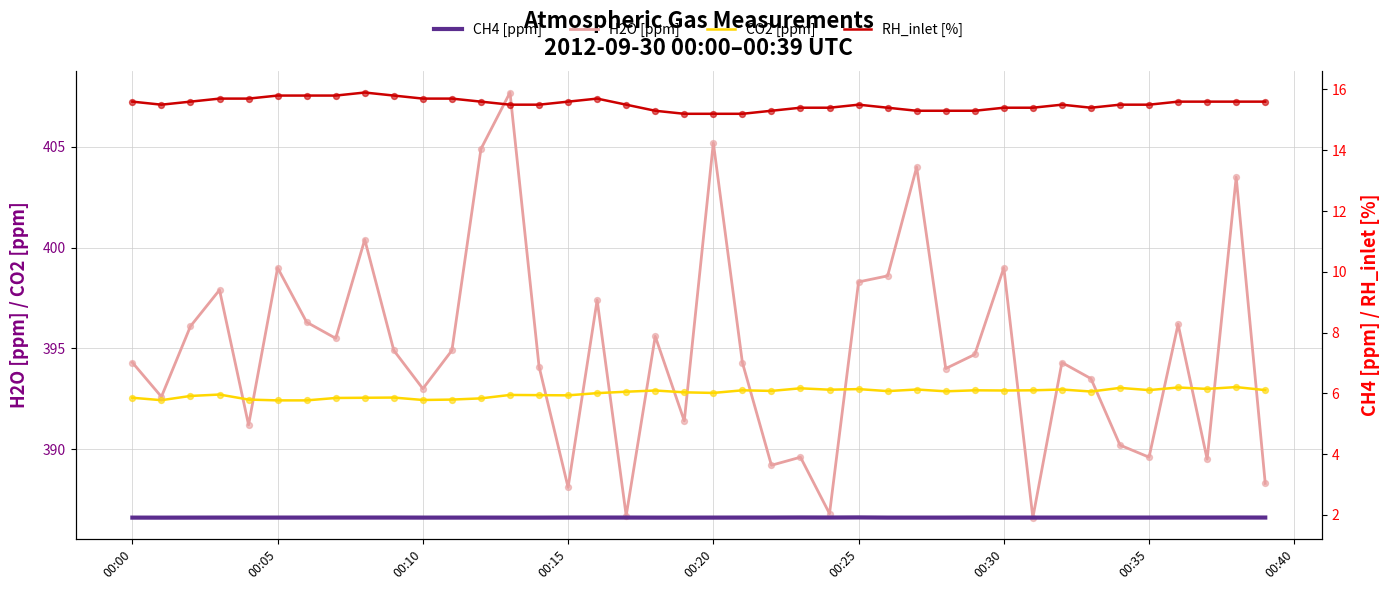

What is the minimum value for CO2 [ppm]?

392.4